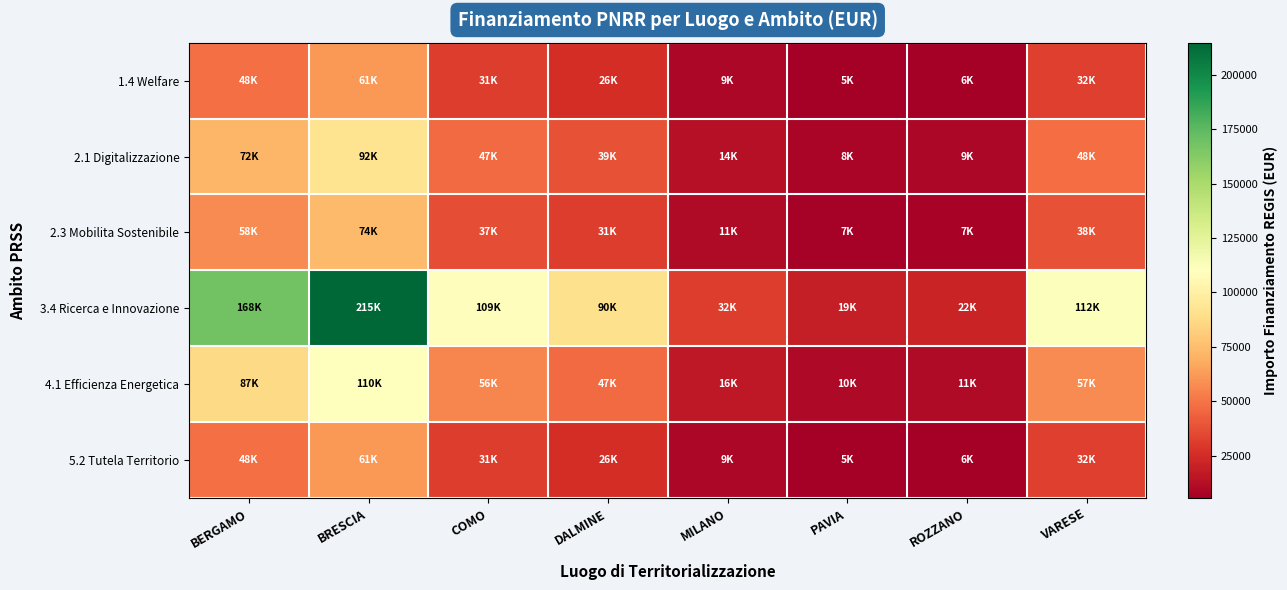

Reading left to right, list all the values displayed in this chart.

1.4 Welfare: BERGAMO=48078.9	BRESCIA=61357.7	COMO=31113.7	DALMINE=25838.7	MILANO=9026.9	PAVIA=5457.8	ROZZANO=6206.2	VARESE=31907.0
2.1 Digitalizzazione: BERGAMO=72118.3	BRESCIA=92036.5	COMO=46670.6	DALMINE=38758.0	MILANO=13540.3	PAVIA=8186.6	ROZZANO=9309.4	VARESE=47860.5
2.3 Mobilita Sostenibile: BERGAMO=57694.7	BRESCIA=73629.2	COMO=37336.4	DALMINE=31006.4	MILANO=10832.2	PAVIA=6549.3	ROZZANO=7447.5	VARESE=38288.4
3.4 Ricerca e Innovazione: BERGAMO=168276.1	BRESCIA=214751.9	COMO=108897.9	DALMINE=90435.4	MILANO=31594.0	PAVIA=19102.2	ROZZANO=21721.9	VARESE=111674.6
4.1 Efficienza Energetica: BERGAMO=86542.0	BRESCIA=110443.8	COMO=56004.7	DALMINE=46509.6	MILANO=16248.4	PAVIA=9824.0	ROZZANO=11171.2	VARESE=57432.6
5.2 Tutela Territorio: BERGAMO=48078.9	BRESCIA=61357.7	COMO=31113.7	DALMINE=25838.7	MILANO=9026.9	PAVIA=5457.8	ROZZANO=6206.2	VARESE=31907.0